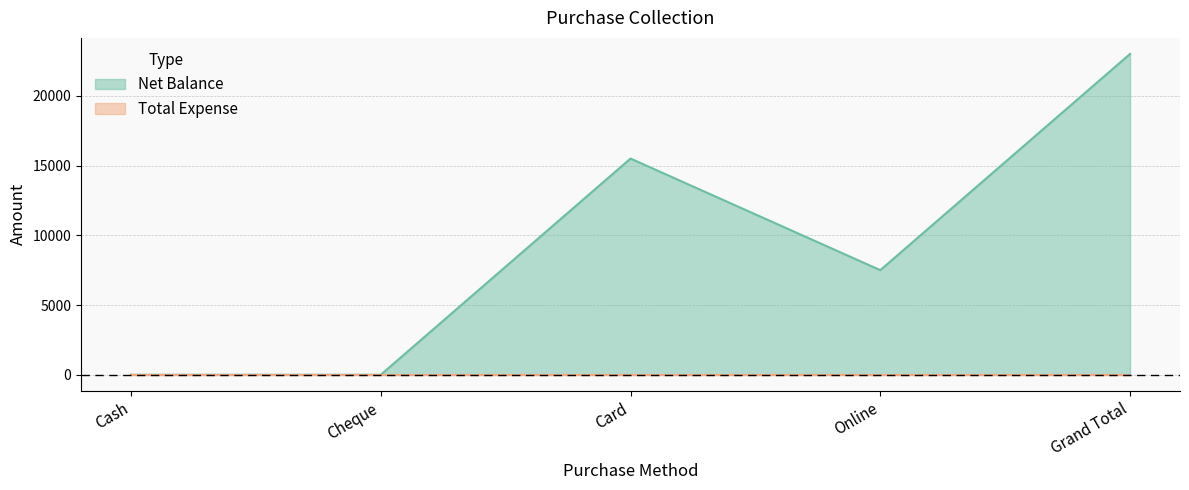

What is the maximum value shown in the chart?

23000